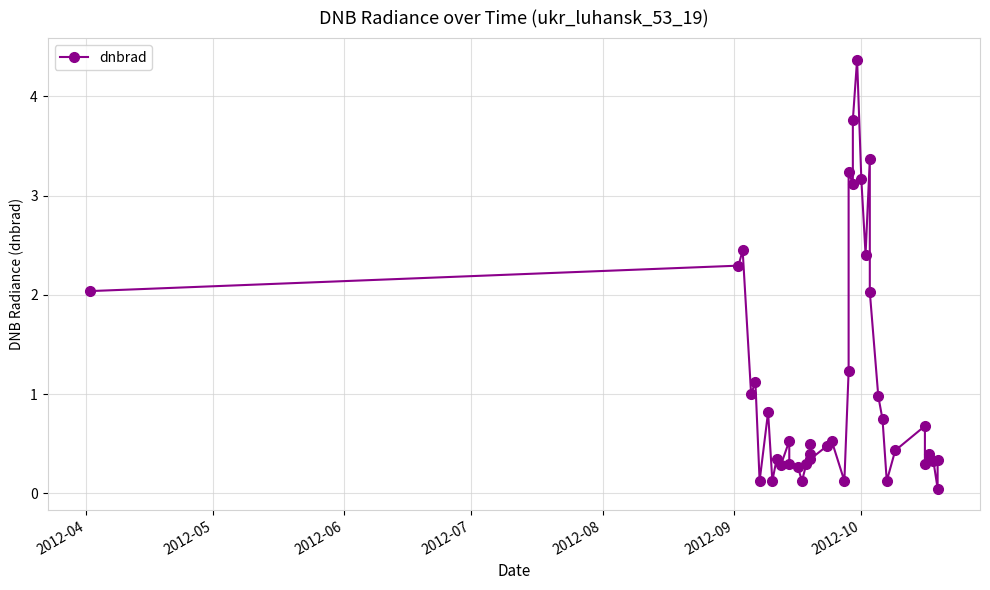

Reading left to right, list all the values displayed in this chart.

2.0	2.3	2.4	1.0	1.1	0.1	0.8	0.1	0.3	0.3	0.5	0.3	0.3	0.1	0.3	0.4	0.5	0.3	0.5	0.5	0.1	1.2	3.2	3.1	3.8	4.4	3.2	2.4	3.4	2.0	1.0	0.7	0.1	0.4	0.7	0.3	0.4	0.3	0.0	0.3